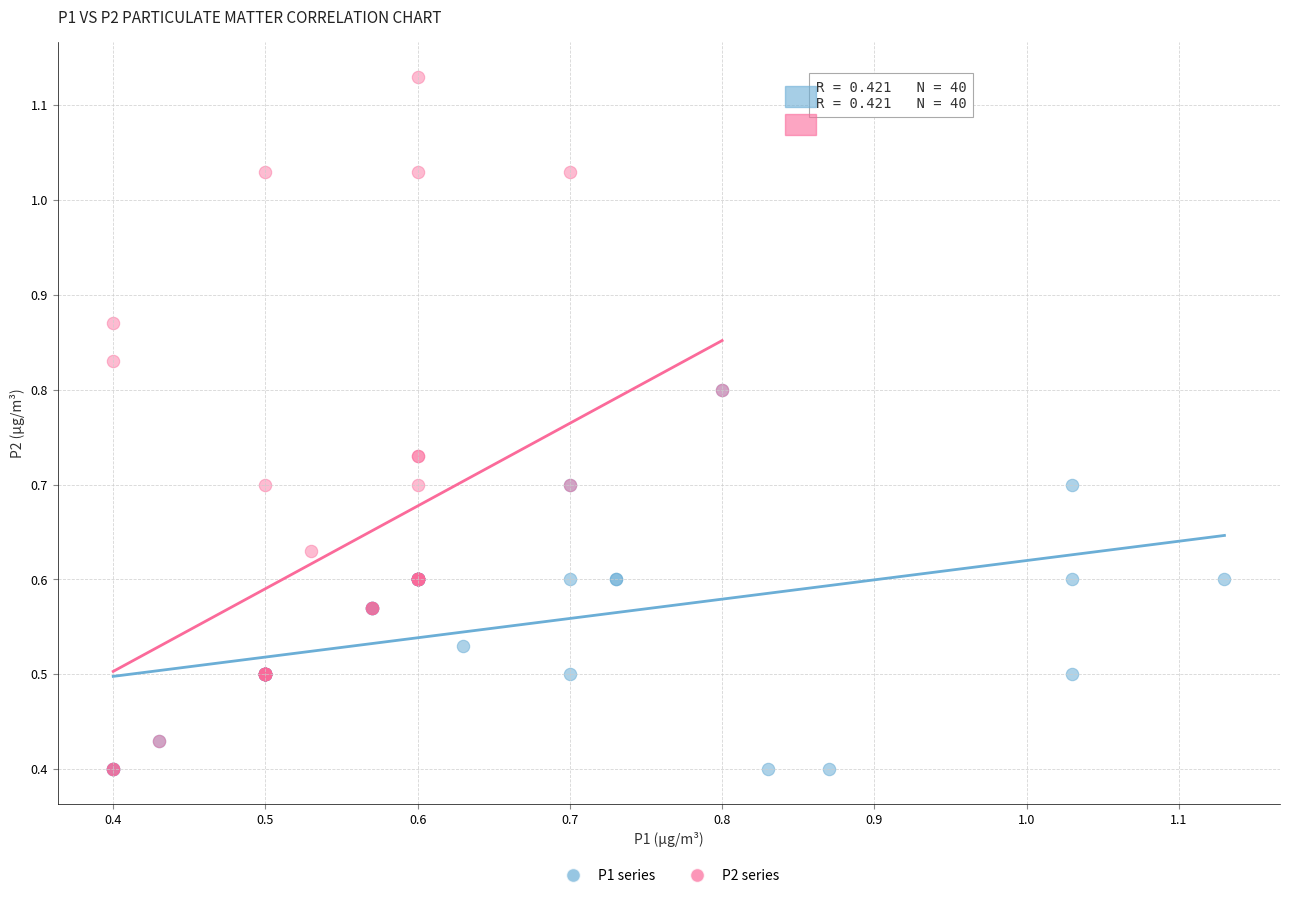

Which series has the widest spread of Y values?

P2 series